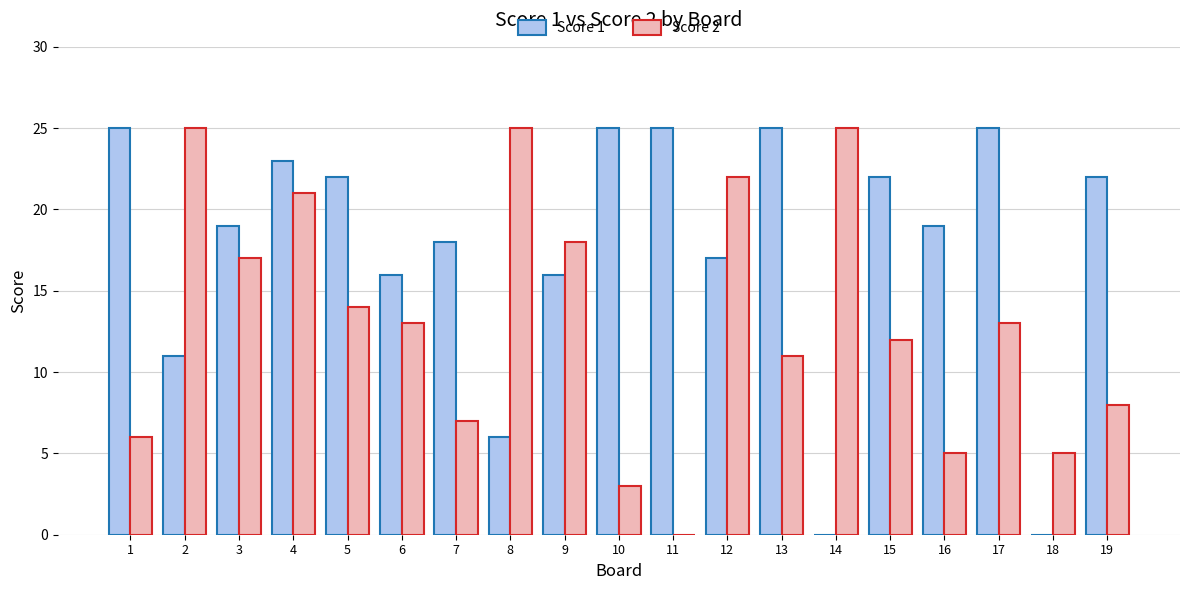

The Score 2 series shows 5 at 16. True or false?

True